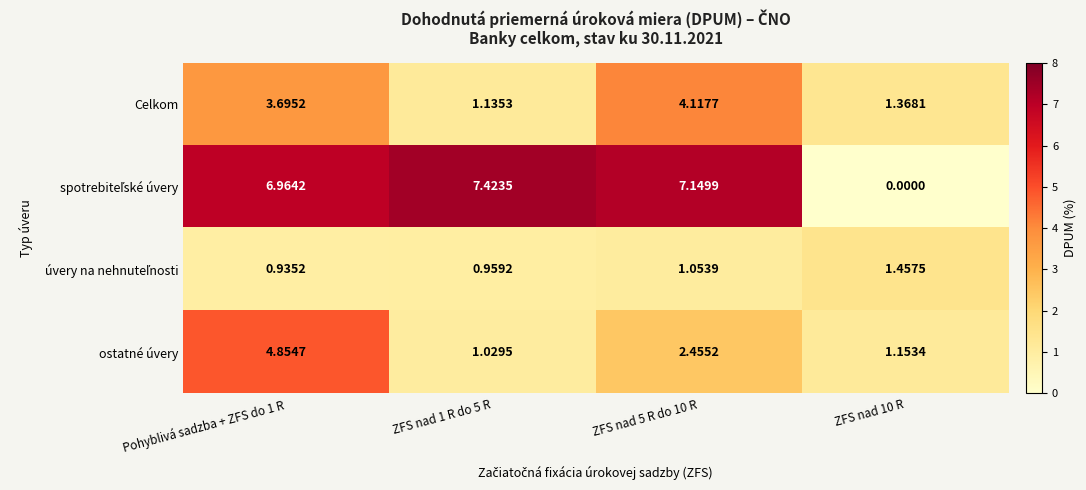

What is the spread (max minus min) of values at ZFS nad 1 R do 5 R?

6.5